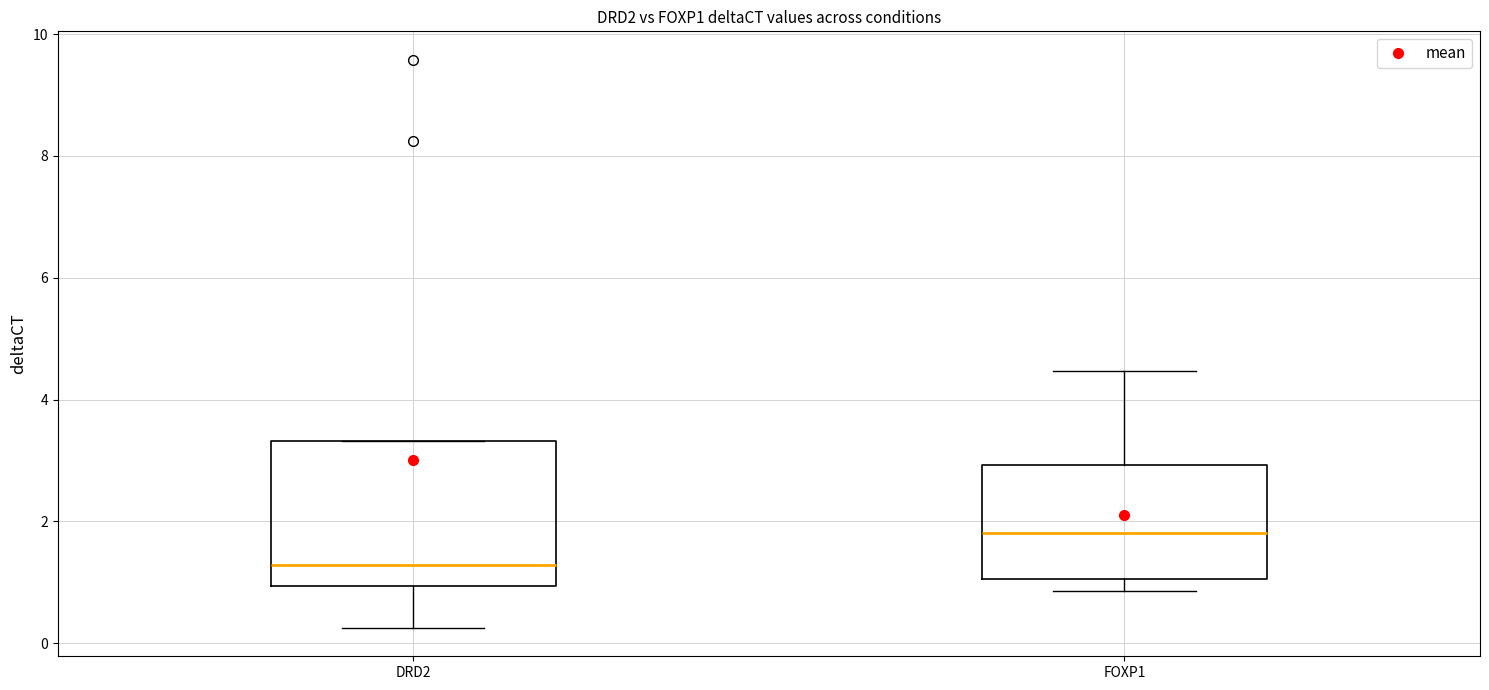

Which box's median line is the highest?

FOXP1